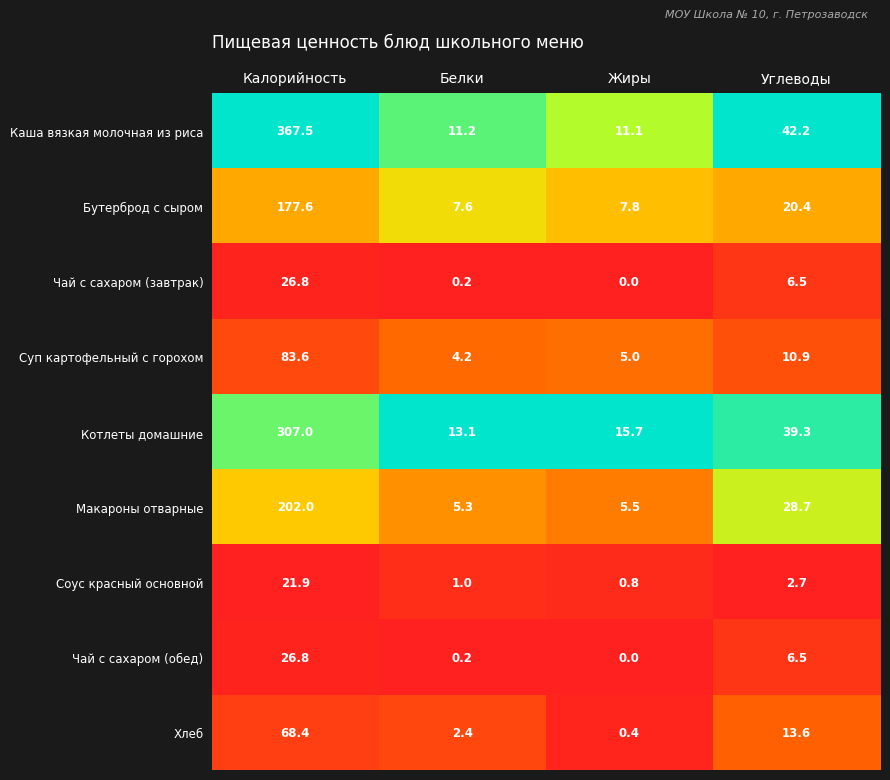

What is the spread (max minus min) of values at Белки?

12.9